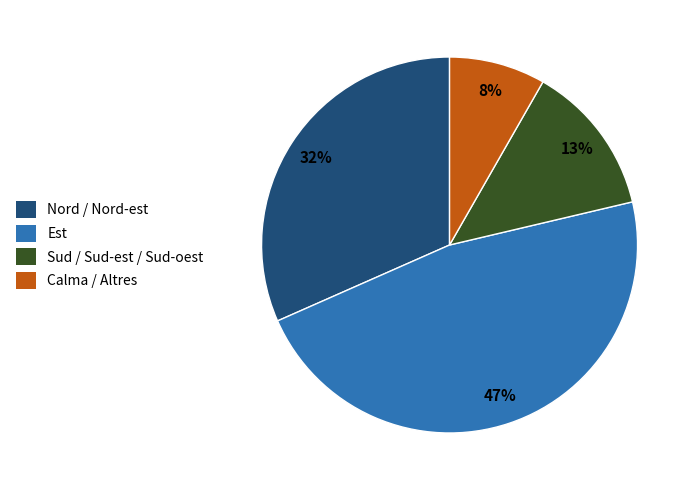

Is there a majority slice in this chart?

No